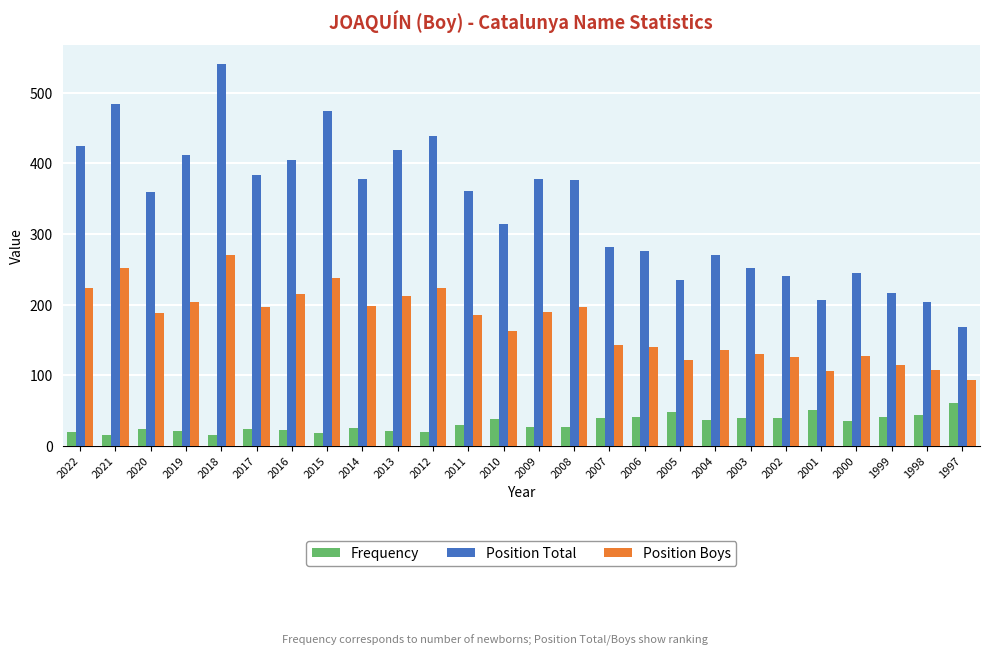

Which series has the largest range (max minus min)?

Position Total